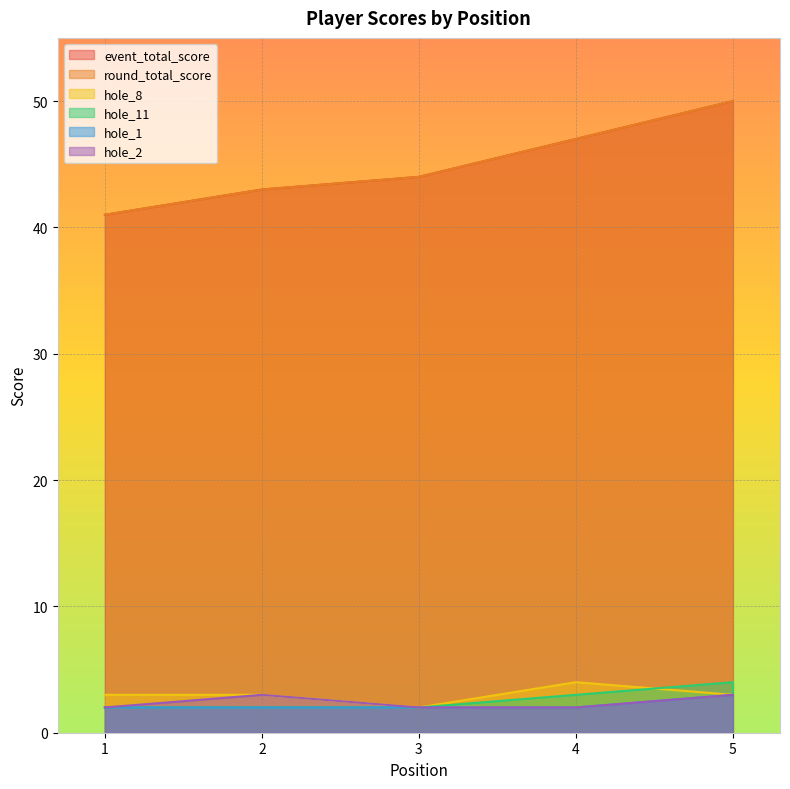

At which label does hole_8 first exceed 3?

4